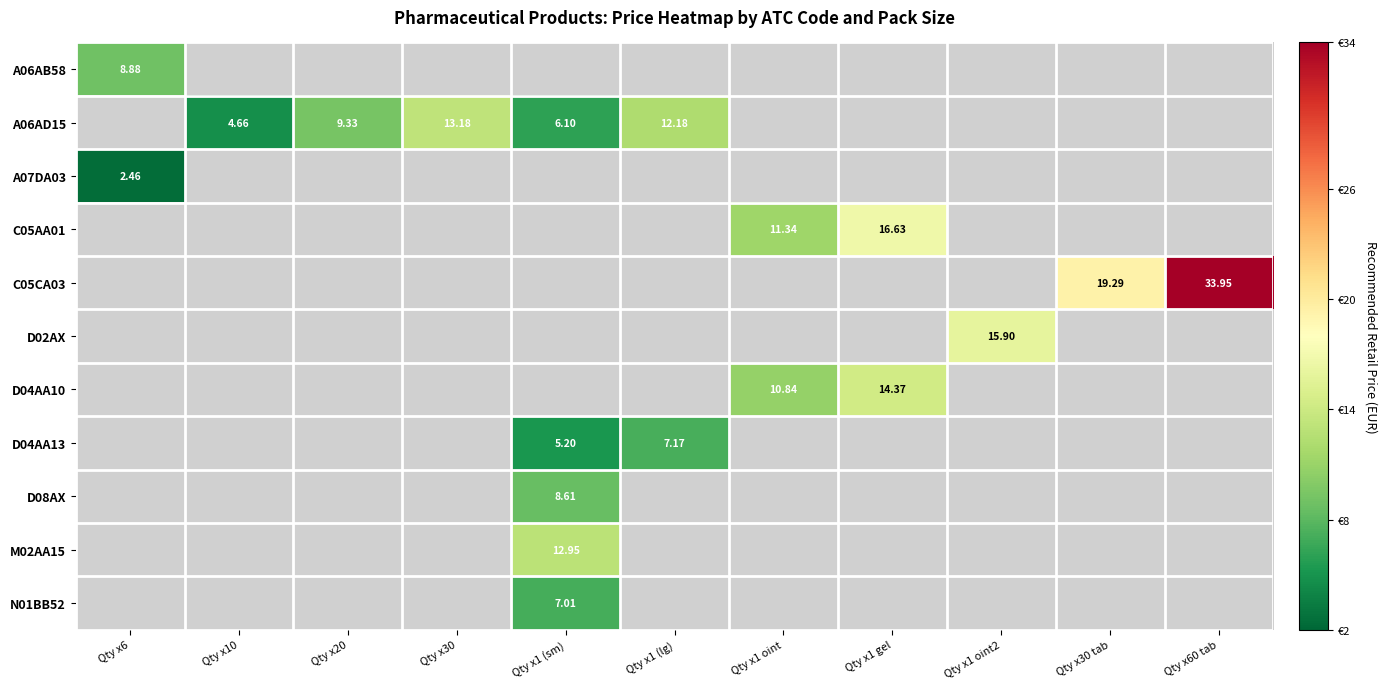

What is the maximum value shown in the chart?

34.0